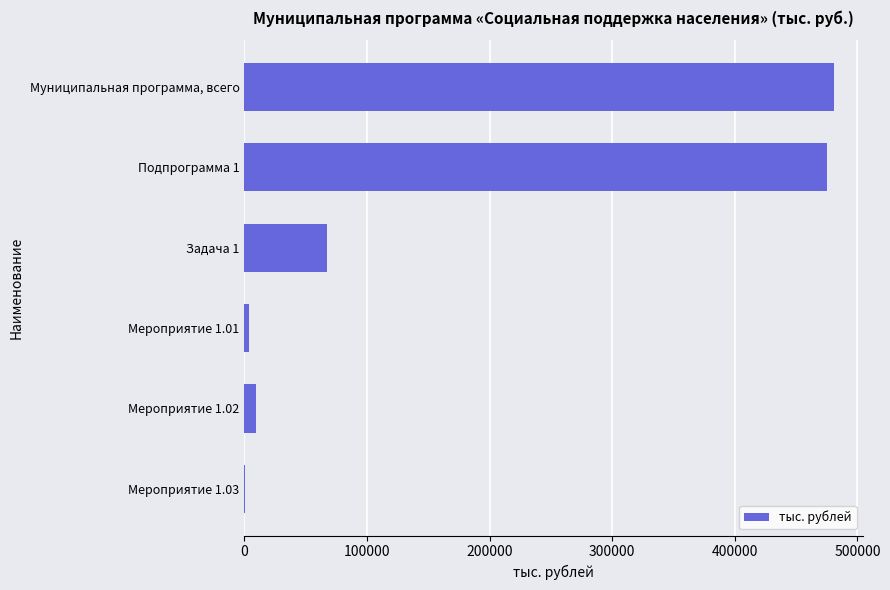

What is the maximum value shown in the chart?

480484.4